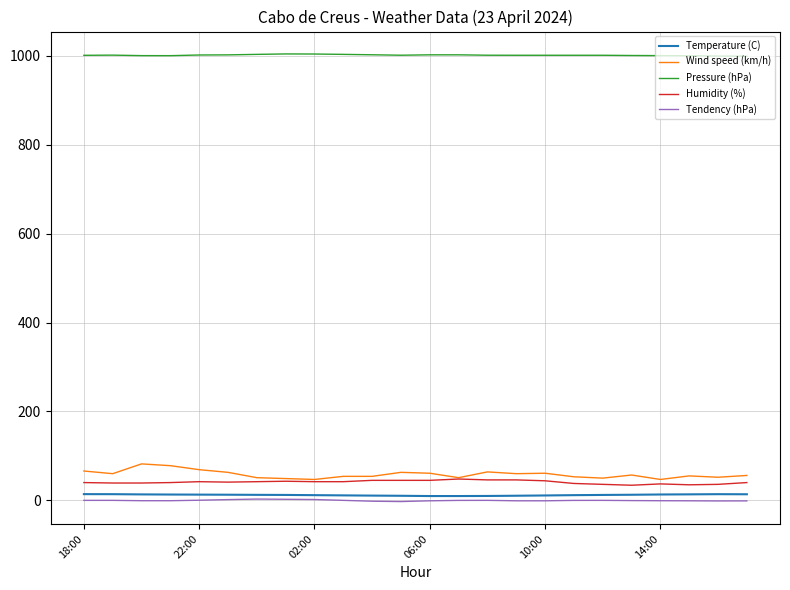

What are all the series names shown in the legend?

Temperature (C), Wind speed (km/h), Pressure (hPa), Humidity (%), Tendency (hPa)